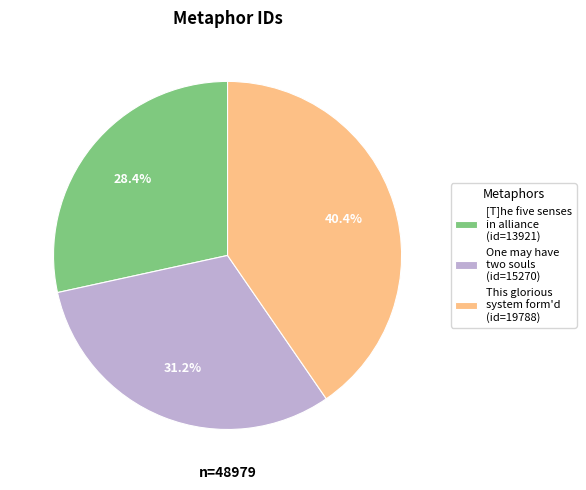

Which has a higher value, One may have two souls (id=15270) or This glorious system form'd (id=19788)?

This glorious system form'd (id=19788)